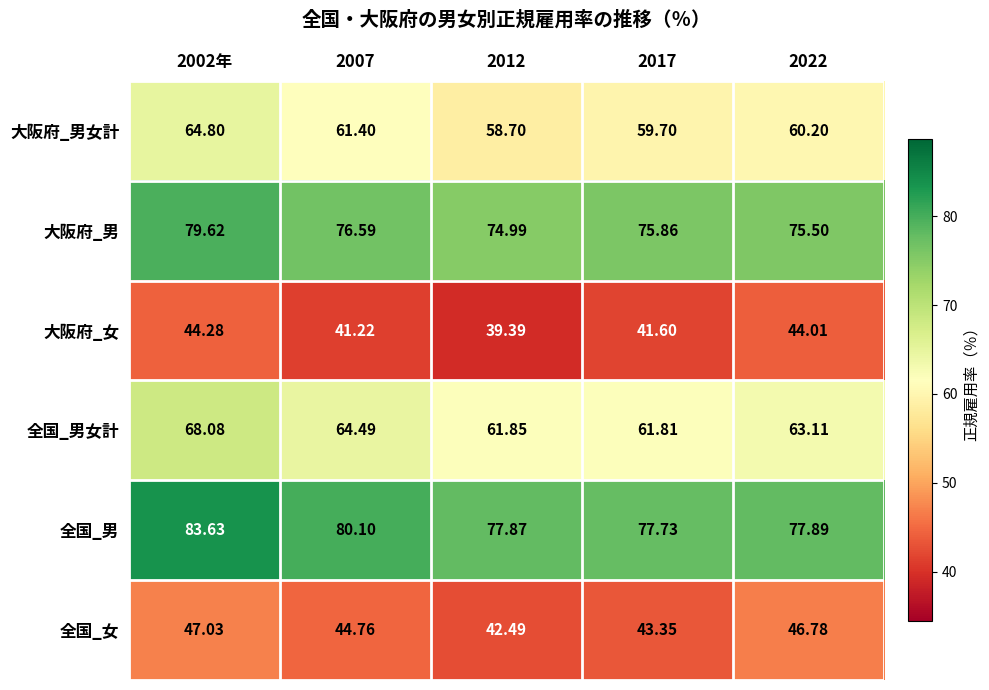

Which series has the largest range (max minus min)?

全国_男女計